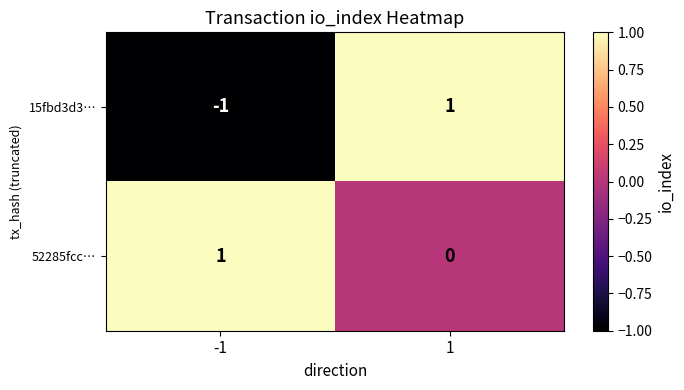

The value of 15fbd3d3… at 1 is 2. True or false?

False